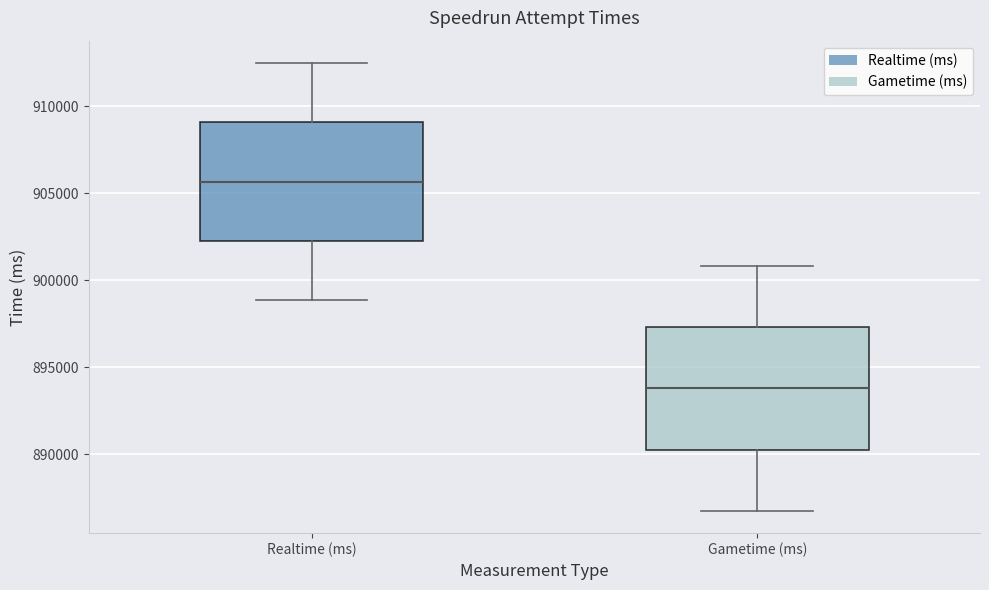

Which box has the lowest median line?

Gametime (ms)